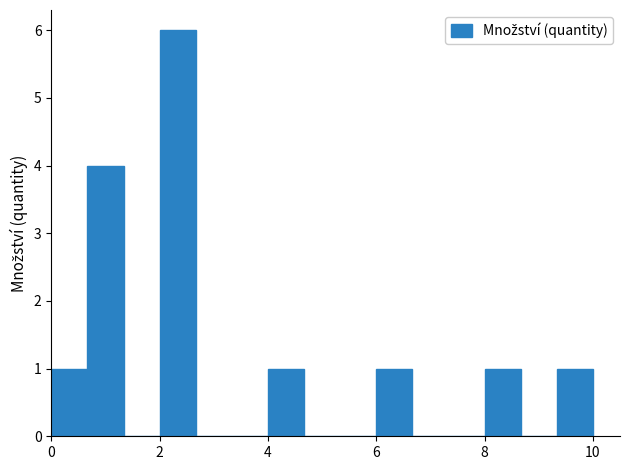

Around what value on the x-axis is the tallest bar? Give the approximate position of its centre, as read against the axis.

2.4